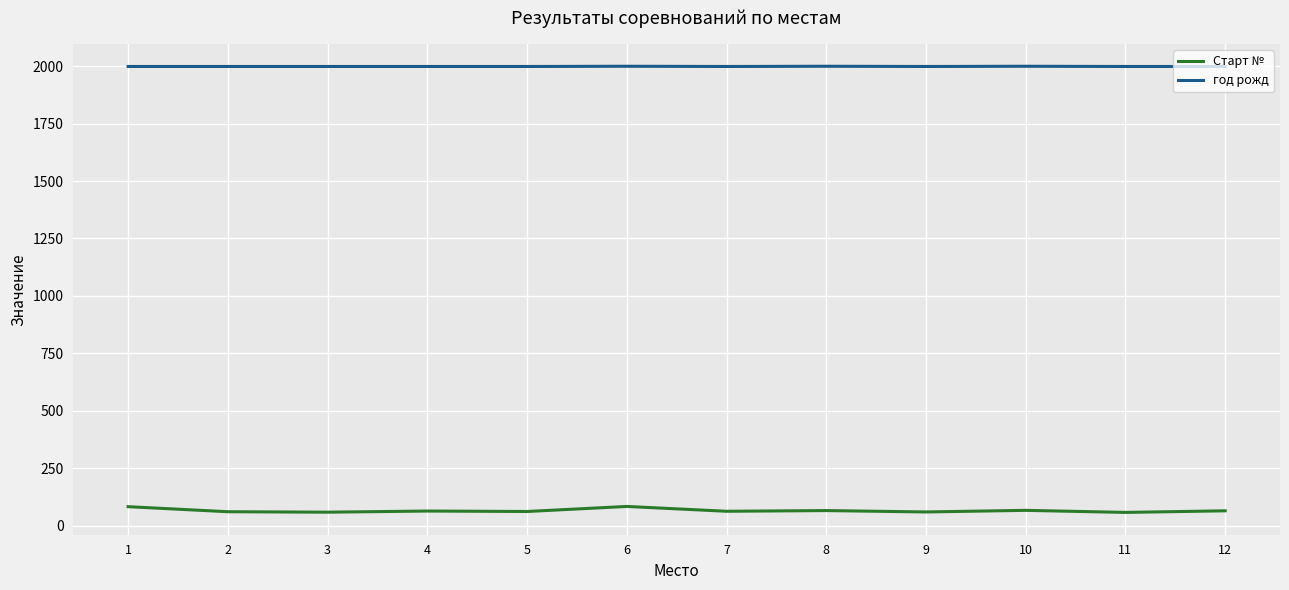

At 10, list the series in order from largest to smallest.

год рожд, Старт №